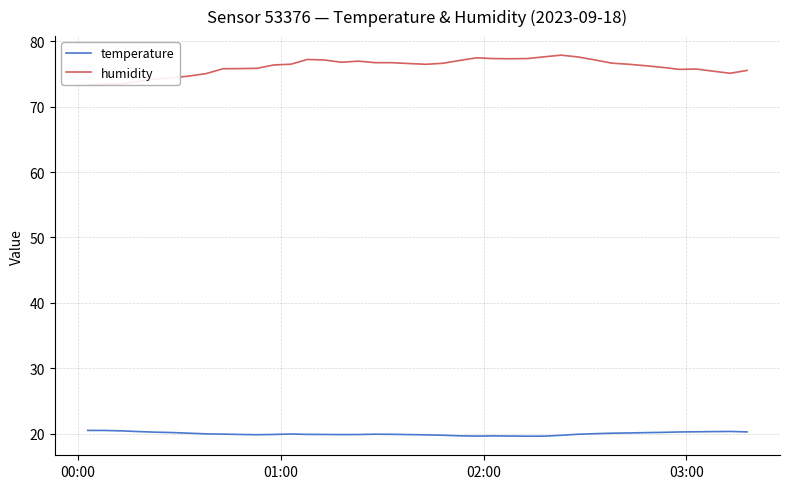

Which series has the widest spread of values?

humidity